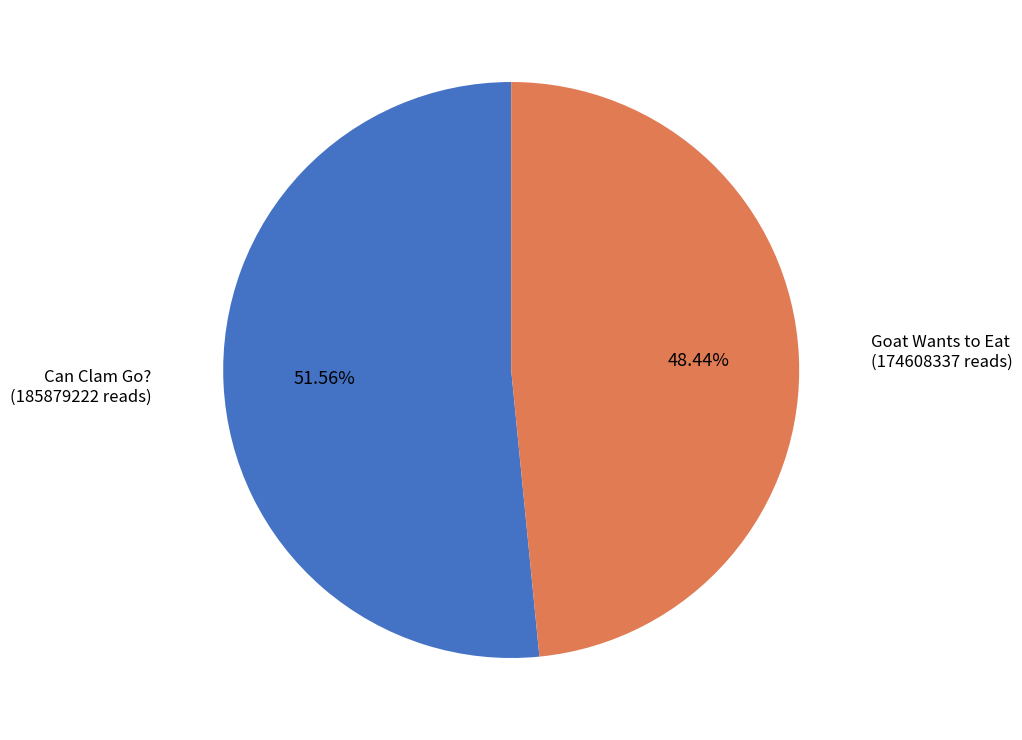

To the nearest percent, what portion does Goat Wants to Eat represent?

48%